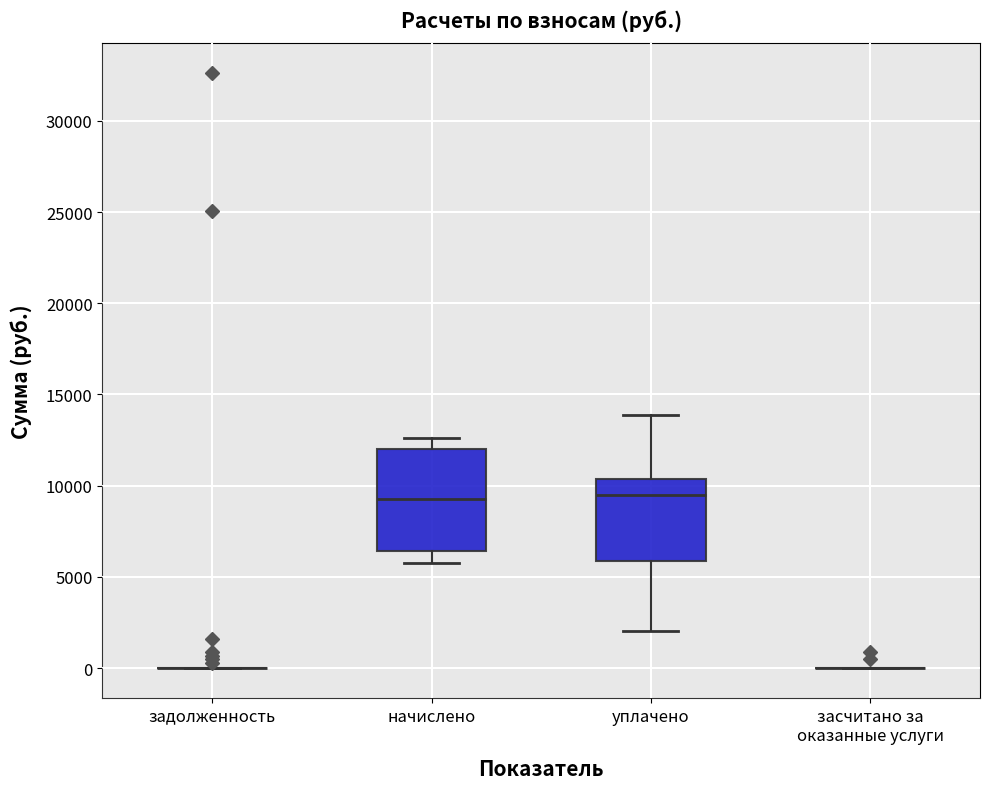

Reading left to right, read every box against the y-axis: the position of its median line, the range the box covers, and the ends of its whiskers. The values are not printed on the chart, so give them approximately, as read against the axis.

задолженность: box collapsed to a line at 0, whiskers 0 to 0
начислено: median 9500, box 6500 to 12000, whiskers 5500 to 12500
уплачено: median 9500, box 6000 to 10500, whiskers 2000 to 14000
засчитано за оказанные услуги: box collapsed to a line at 0, whiskers 0 to 0